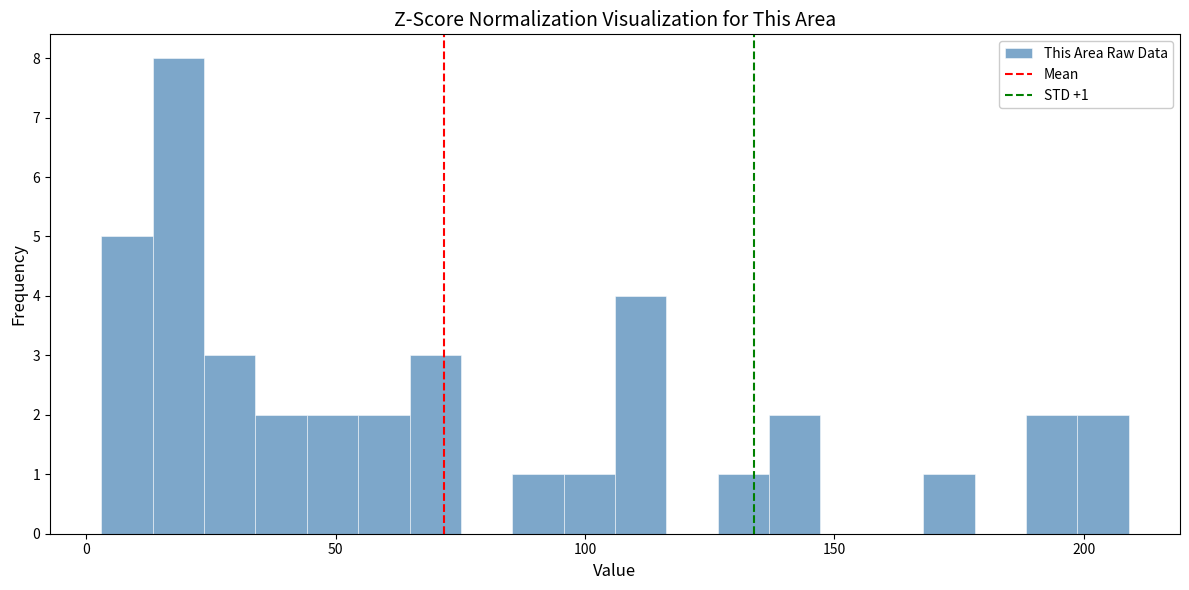

Read against the x-axis, roughly where is the centre of the tallest bar?

20